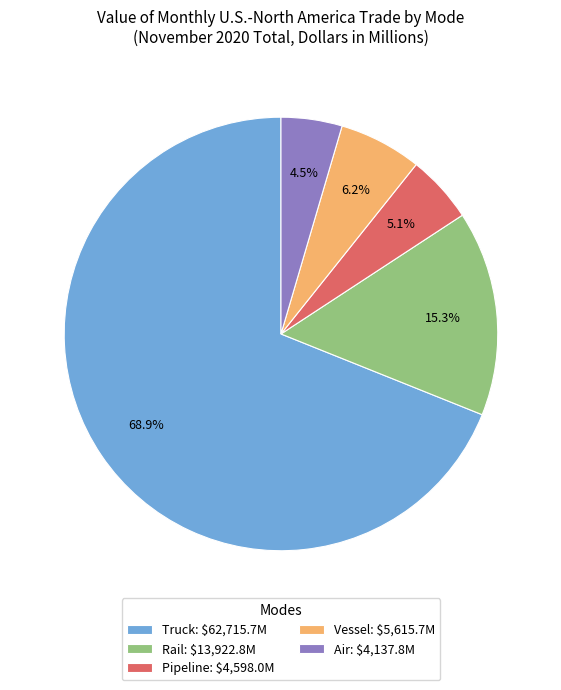

Is it true that Truck is 63% of the pie?

False